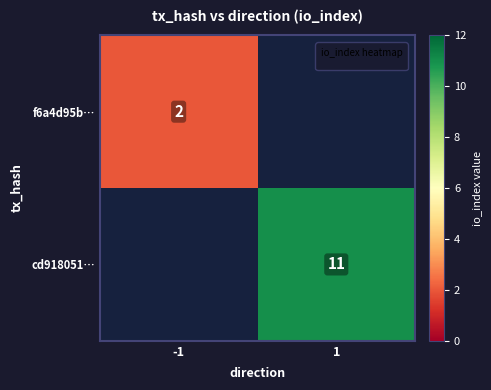

How many categories are shown in the chart?

2